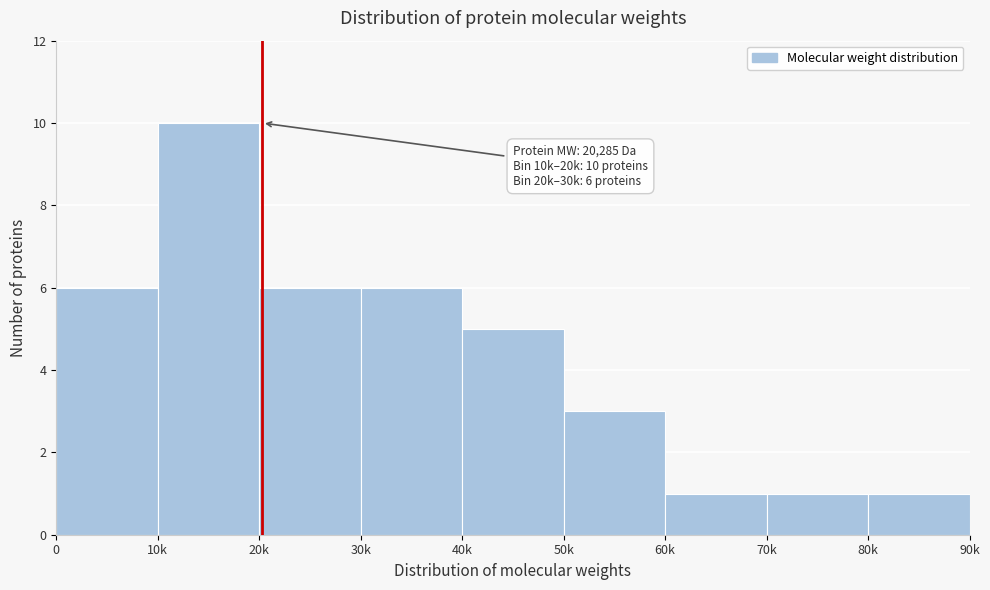

Reading left to right, transcribe all the data shown in this chart.

6	10	6	6	5	3	1	1	1